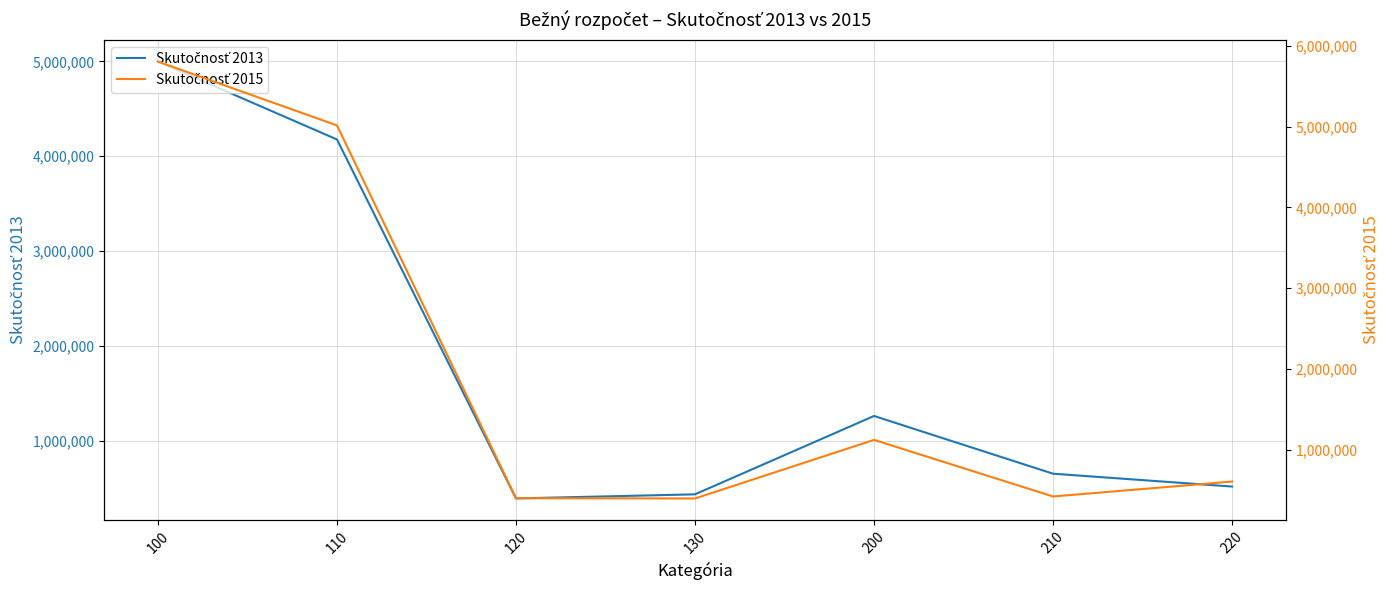

Which series has the largest total across all categories?

Skutočnosť 2015